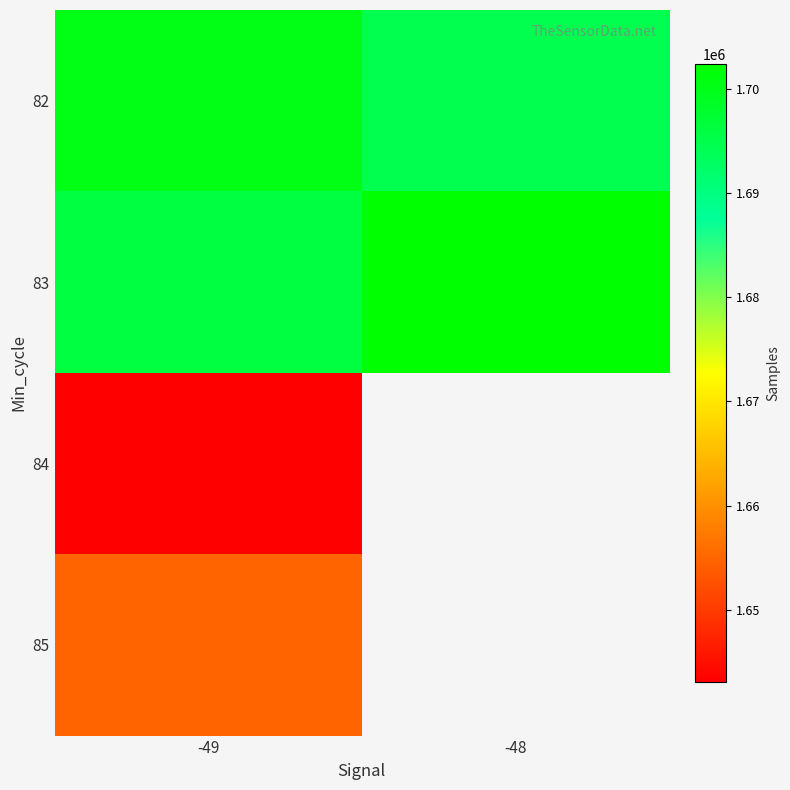

Is it true that 83 equals 1702382.7 at -48?

True